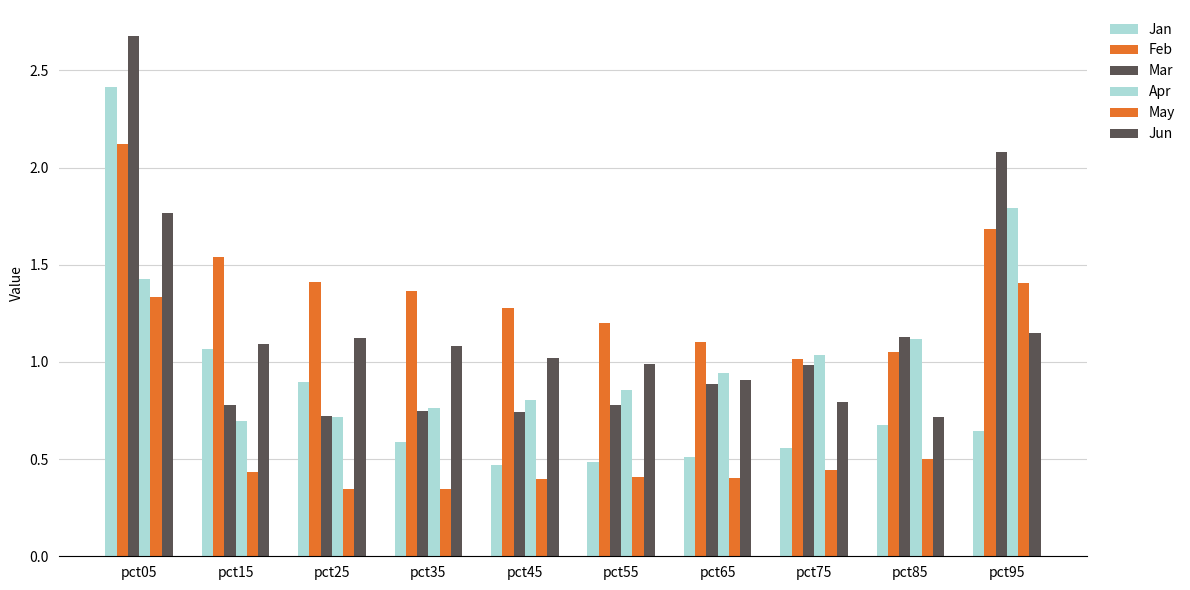

What is the average value of the Jan series?

0.8